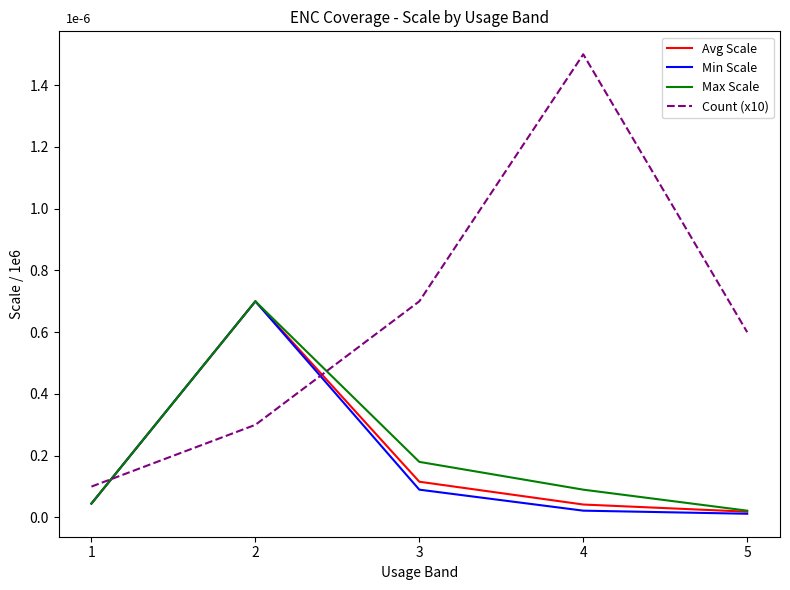

At how many categories does at least one series exceed 0?

5